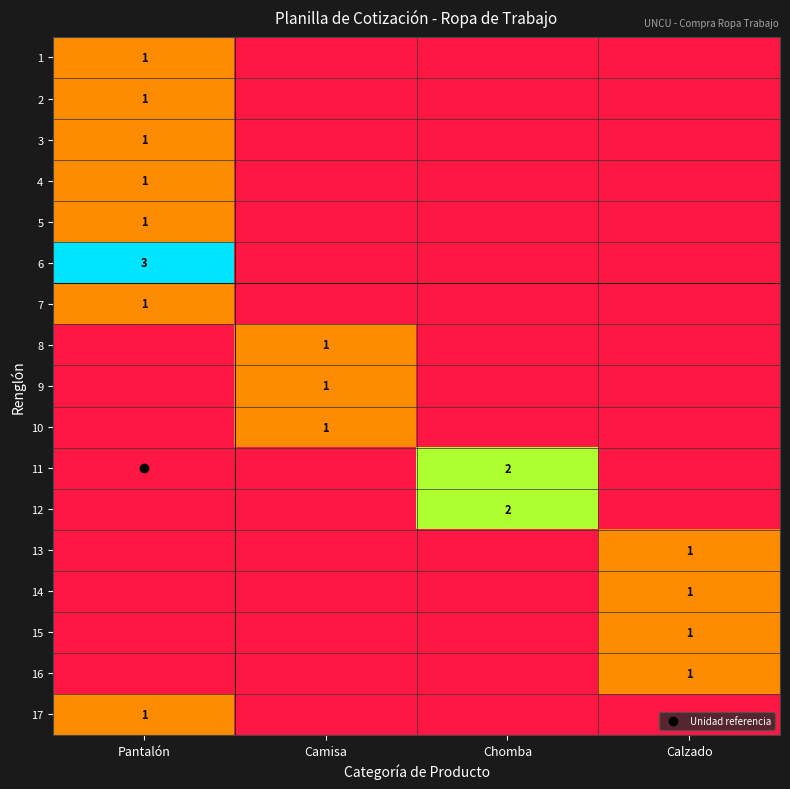

Which has a higher value, Pantalón or Chomba?

Pantalón